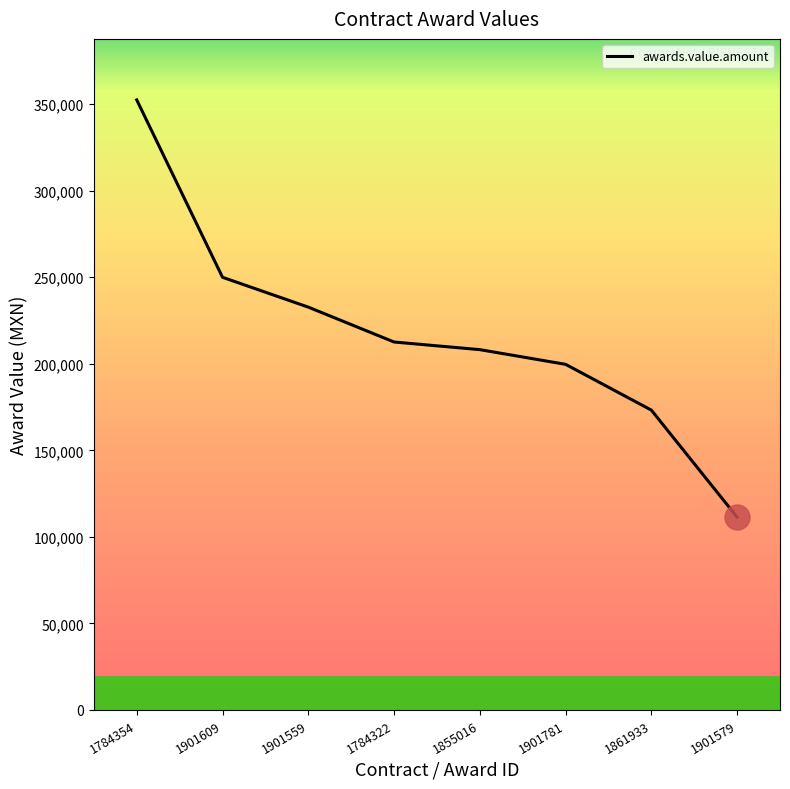

How many distinct data groups are displayed?

1